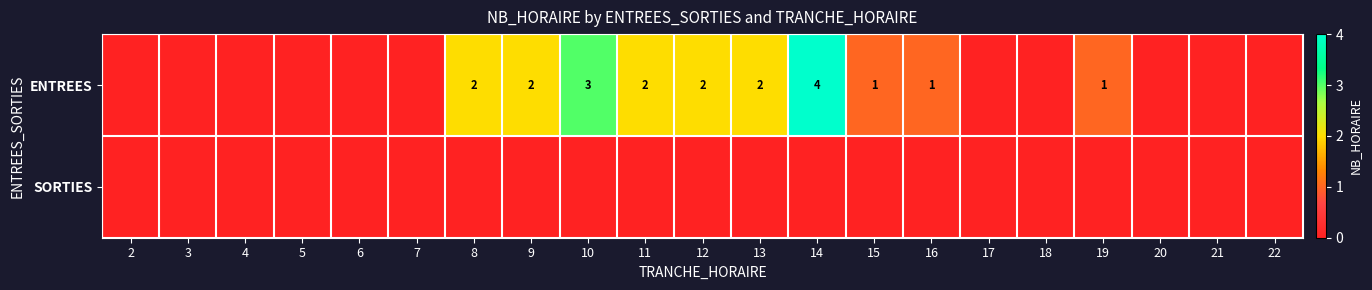

Is it true that ENTREES equals 2 at 11?

True